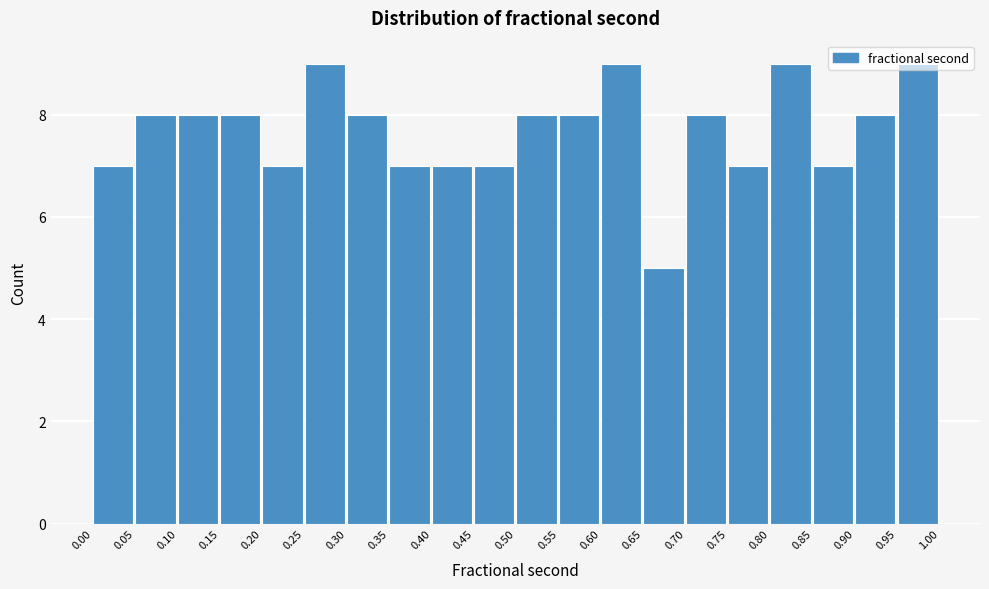

What is the height of the bar covering 0.50 to 0.55 on the x-axis? The values are not printed on the chart, so give them approximately, as read against the axis.

8